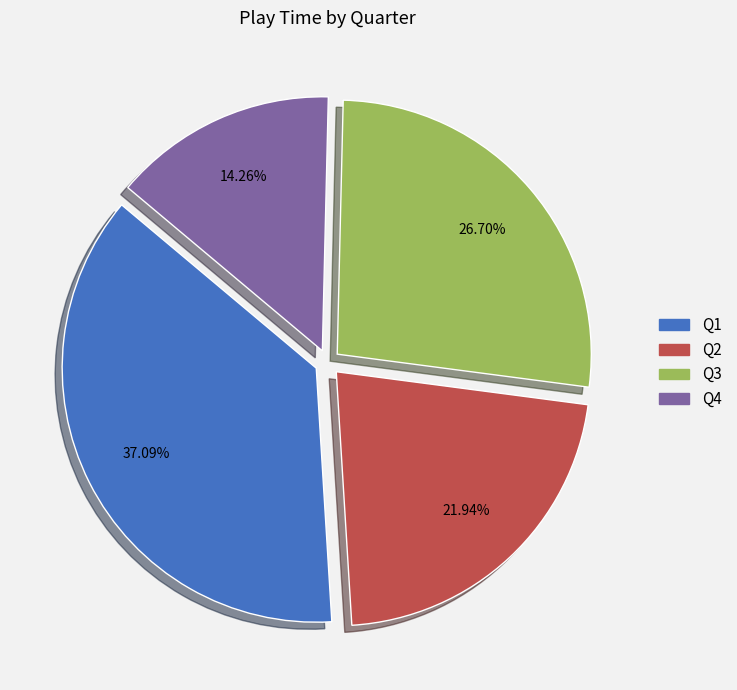

Is there a majority slice in this chart?

No